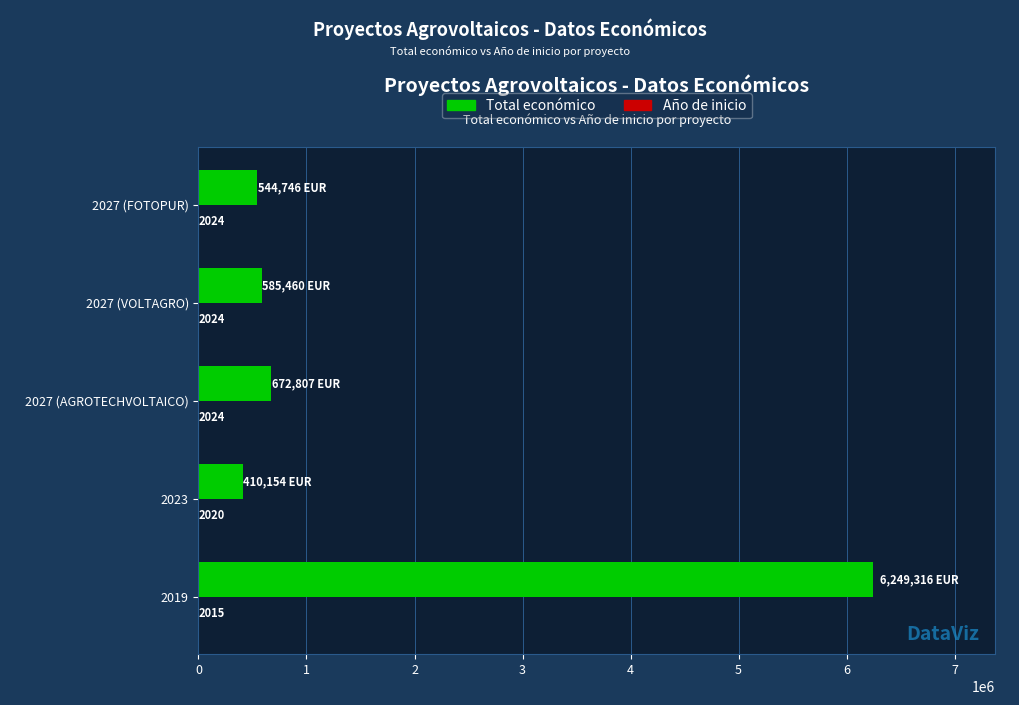

Which category has the highest value across all series?

2019